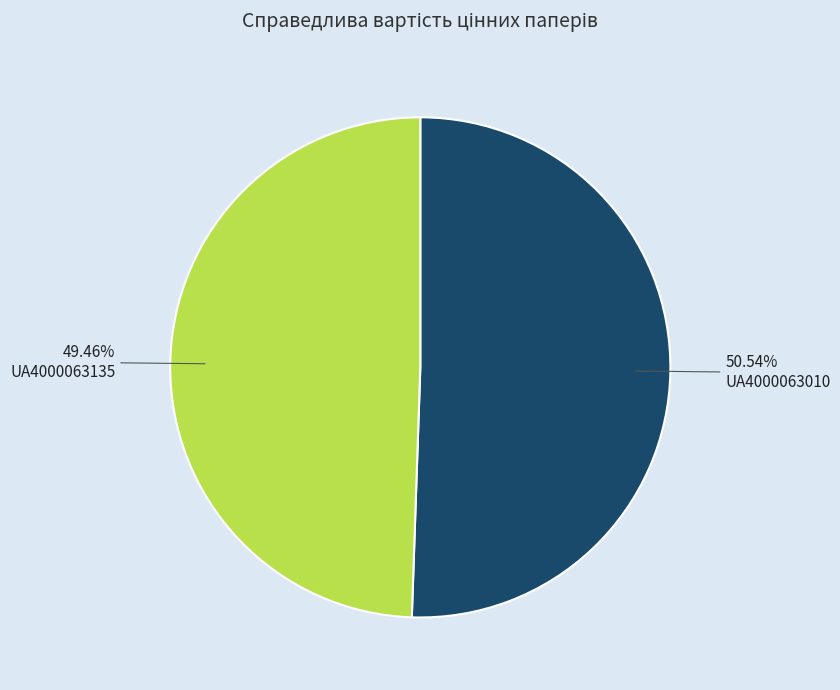

Count the number of slices in the pie.

2